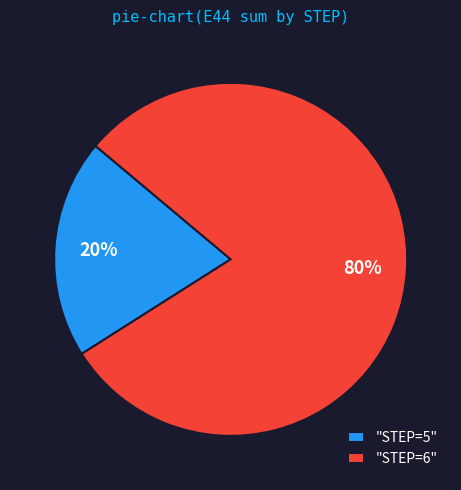

To the nearest percent, what is the difference between the largest and smallest slice percentages?

60%